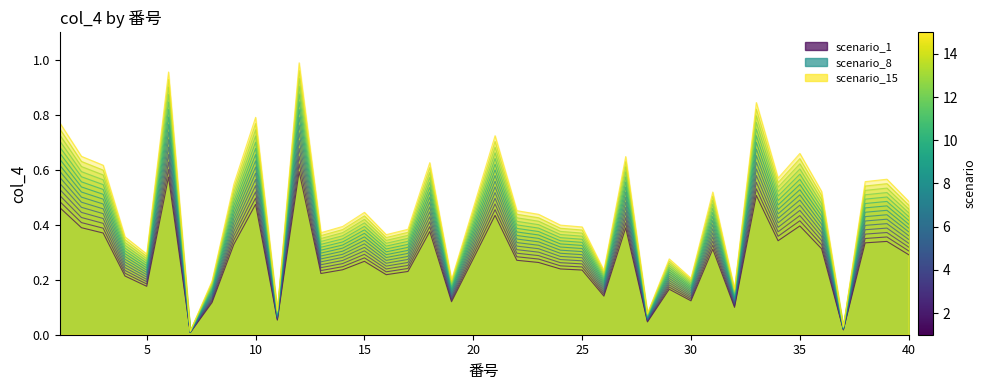

What is the average value?

0.3